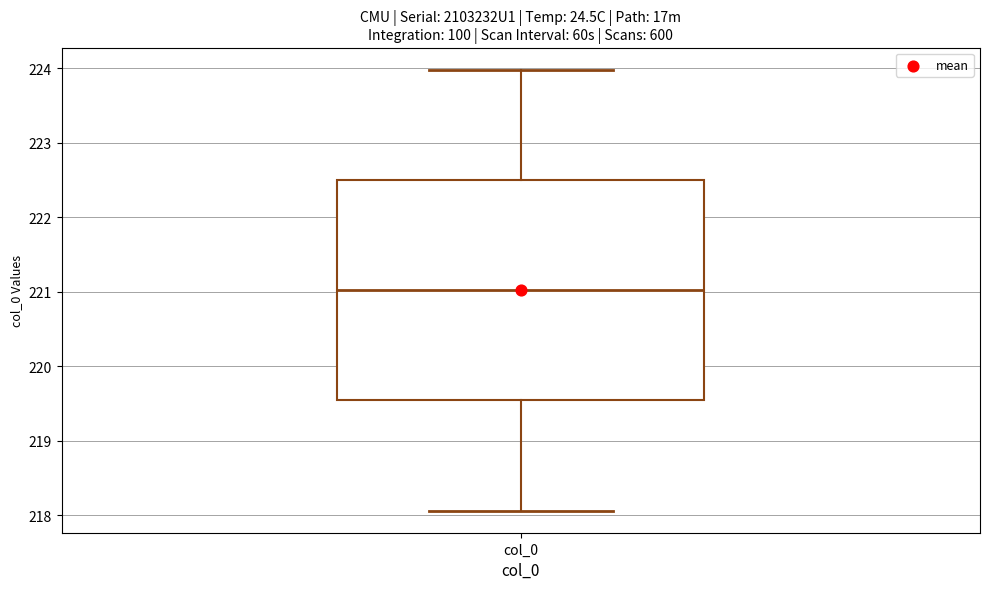

Where is the lower edge of the box for col_0 on the y-axis? The values are not printed on the chart, so give them approximately, as read against the axis.

219.5